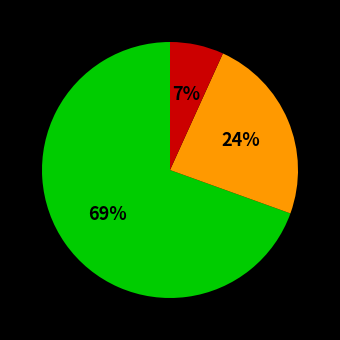

To the nearest percent, what is the average slice percentage?

33%